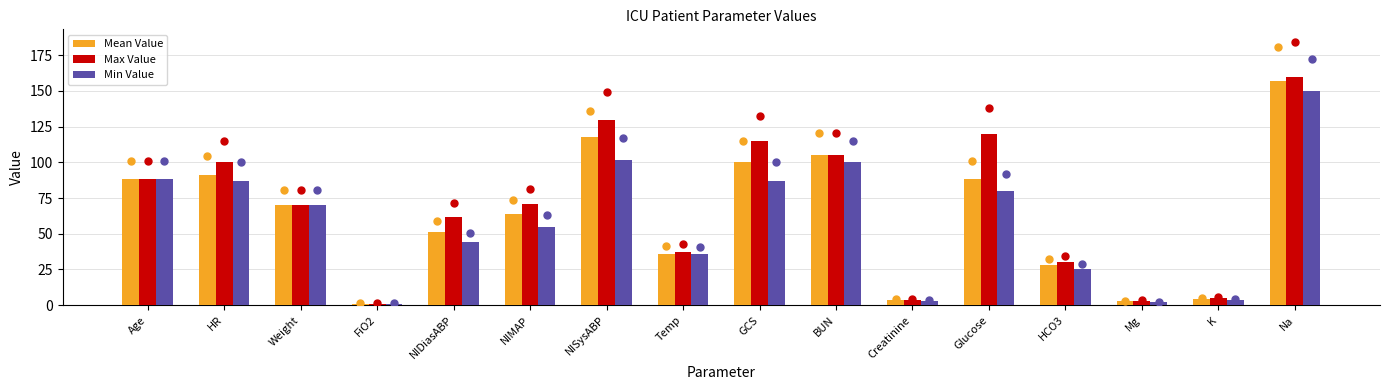

At how many categories does at least one series exceed 151?

1